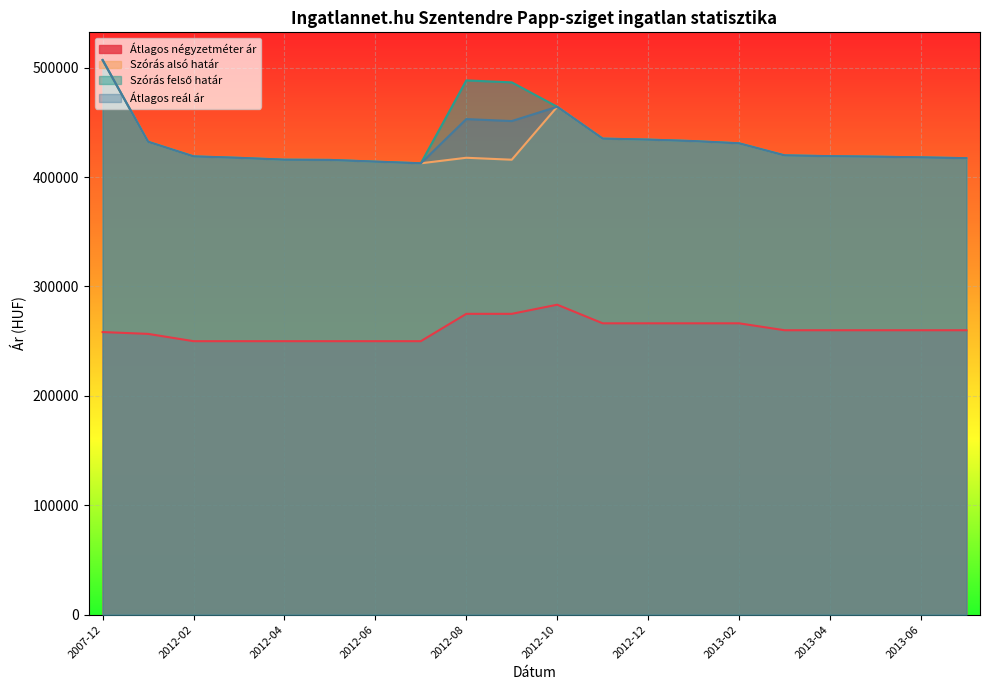

Reading left to right, what are all the values shown in this chart?

Átlagos négyzetméter ár: 2007-12=258333	2012-01=256666	2012-02=250000	2012-03=250000	2012-04=250000	2012-05=250000	2012-06=250000	2012-07=250000	2012-08=275000	2012-09=275000	2012-10=283333	2012-11=266333	2012-12=266333	2013-01=266333	2013-02=266333	2013-03=260000	2013-04=260000	2013-05=260000	2013-06=260000	2013-07=260000
Szórás alsó határ: 2007-12=506977	2012-01=432312	2012-02=418932	2012-03=417583	2012-04=415910	2012-05=415688	2012-06=414139	2012-07=412603	2012-08=417667	2012-09=415877	2012-10=464293	2012-11=435176	2012-12=434264	2013-01=432904	2013-02=430880	2013-03=419870	2013-04=419110	2013-05=418676	2013-06=418027	2013-07=417273
Szórás felső határ: 2007-12=506977	2012-01=432312	2012-02=418932	2012-03=417583	2012-04=415910	2012-05=415688	2012-06=414139	2012-07=412603	2012-08=488377	2012-09=486587	2012-10=464293	2012-11=435176	2012-12=434264	2013-01=432904	2013-02=430880	2013-03=419870	2013-04=419110	2013-05=418676	2013-06=418027	2013-07=417273
Átlagos reál ár: 2007-12=506977	2012-01=432312	2012-02=418932	2012-03=417583	2012-04=415910	2012-05=415688	2012-06=414139	2012-07=412603	2012-08=453022	2012-09=451232	2012-10=464293	2012-11=435176	2012-12=434264	2013-01=432904	2013-02=430880	2013-03=419870	2013-04=419110	2013-05=418676	2013-06=418027	2013-07=417273